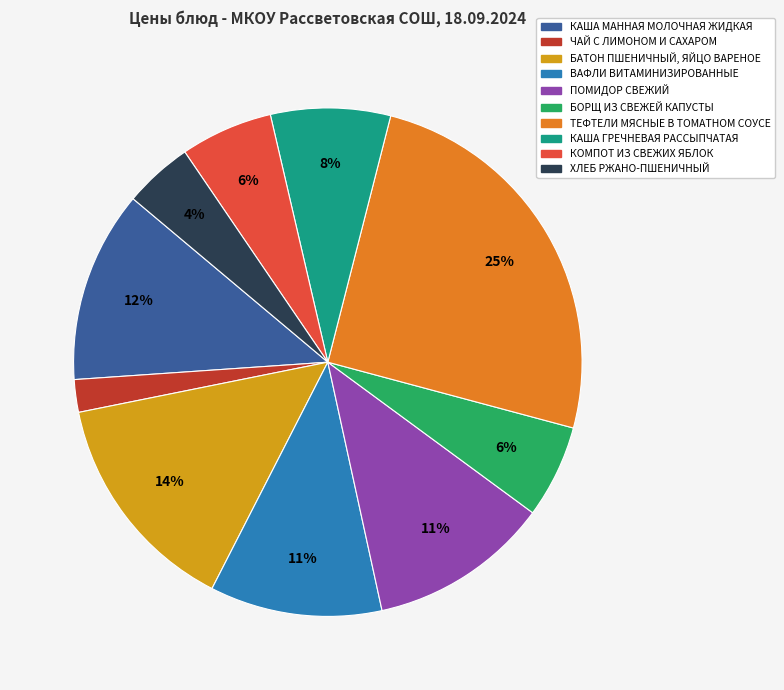

Which category has the smallest portion of the pie?

ЧАЙ С ЛИМОНОМ И САХАРОМ